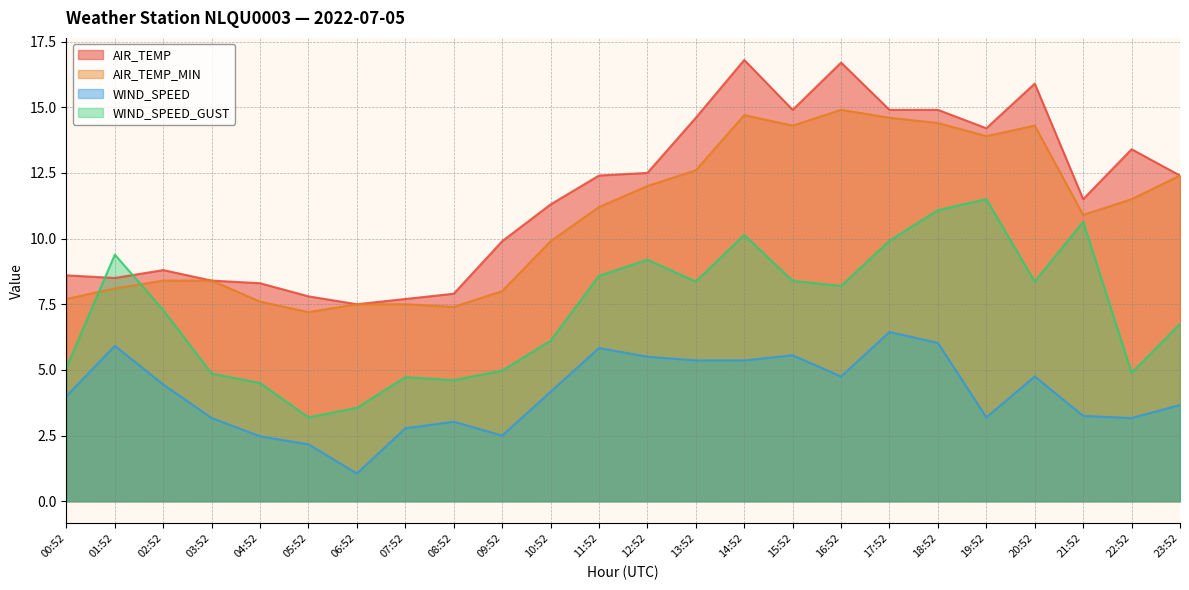

Which category has the highest value in the WIND_SPEED series?

17:52